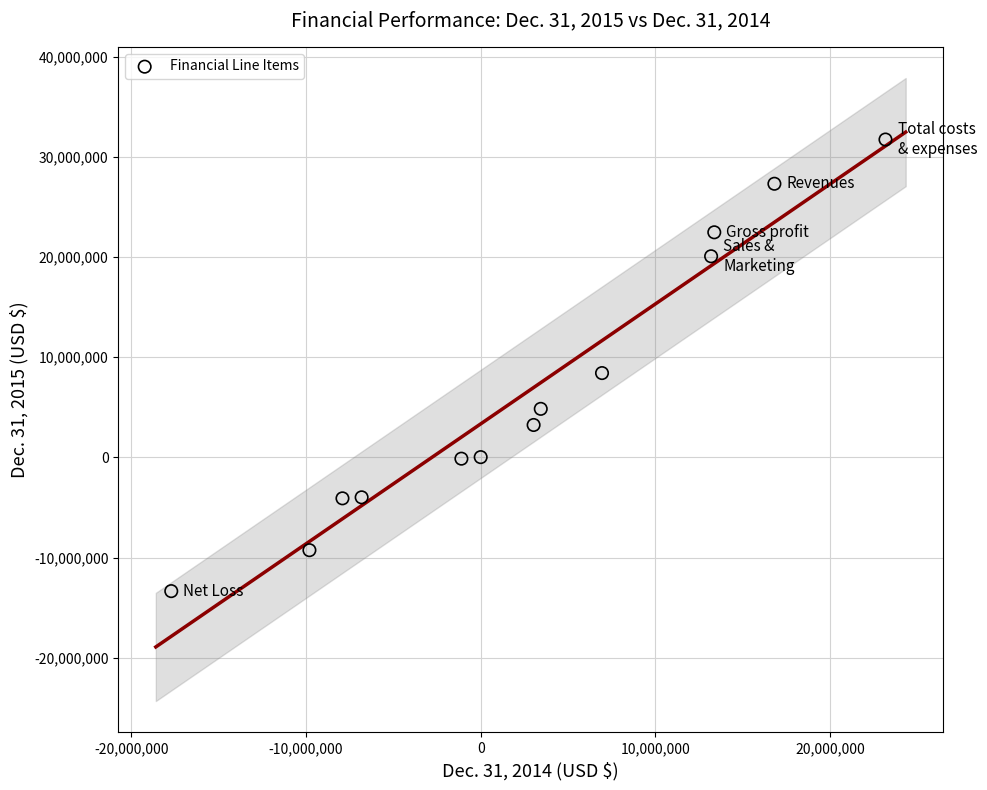

What is the range of X values (max minus min)?

40886486